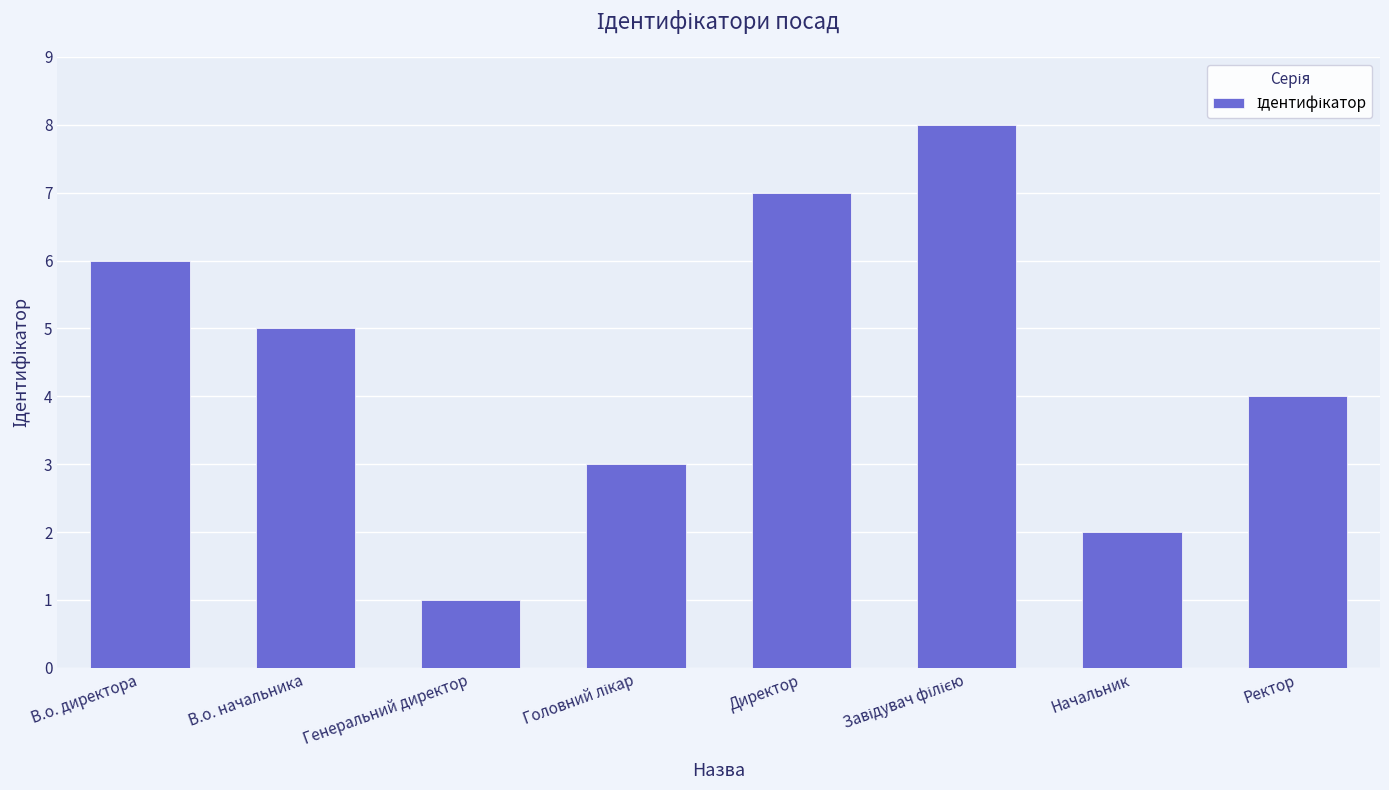

Read the value at В.о. начальника.

5